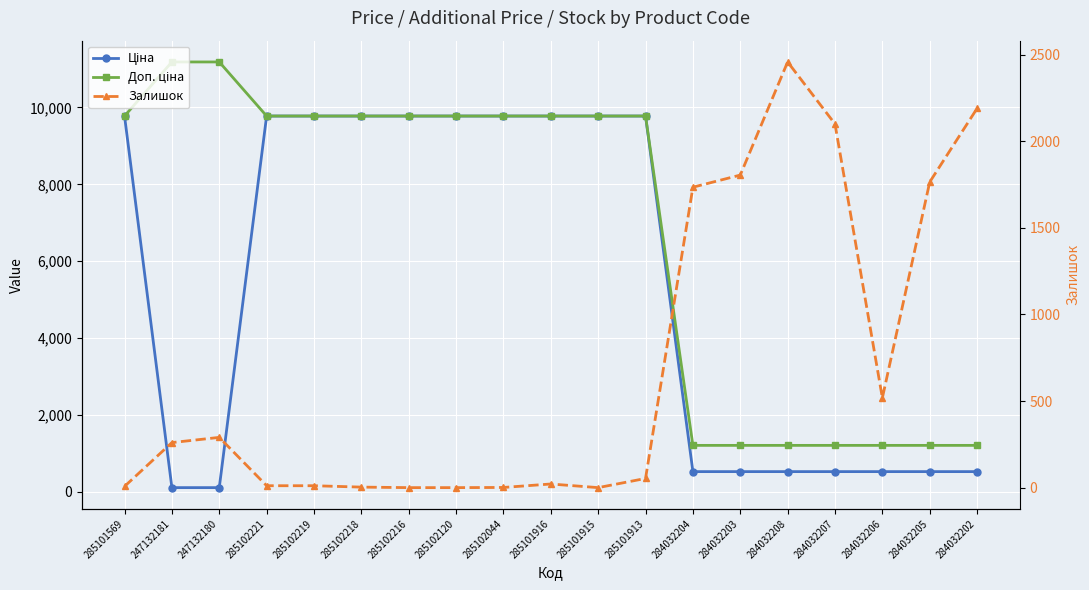

Reading right to left, what are all the values shown in this chart?

Ціна: 528.2	528.2	528.2	528.2	528.2	528.2	528.2	9775.5	9775.5	9775.5	9775.5	9775.5	9775.5	9775.5	9775.5	9775.5	111.8	111.8	9775.5
Доп. ціна: 1210.7	1210.7	1210.7	1210.7	1210.7	1210.7	1210.7	9775.5	9775.5	9775.5	9775.5	9775.5	9775.5	9775.5	9775.5	9775.5	11182.0	11182.0	9775.5
Залишок: 2189.0	1764.0	518.0	2099.0	2457.0	1804.0	1734.0	53.0	0.0	21.0	1.0	0.0	0.0	3.0	11.0	11.0	290.0	260.0	7.0